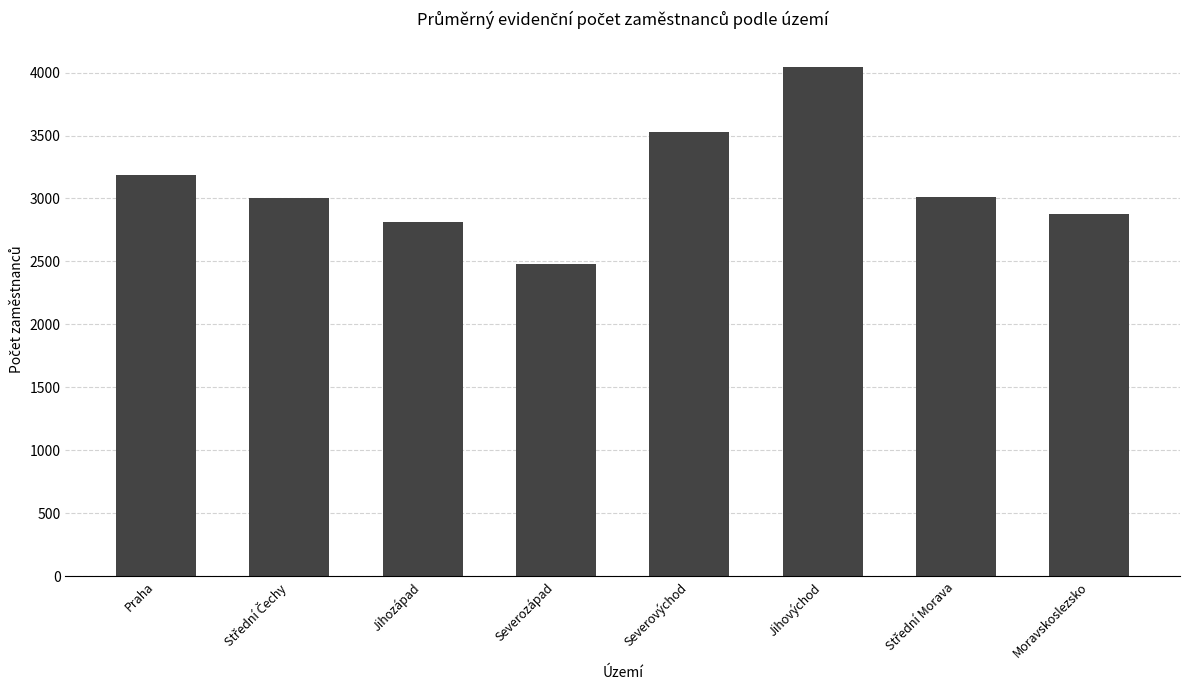

What is the difference between the maximum and second lowest values?

1234.7